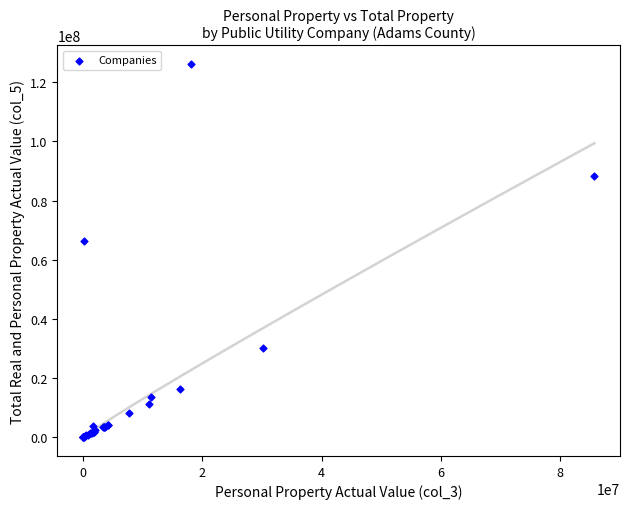

What Y value in the scatter plot is closest to 63051659?

66196275.2